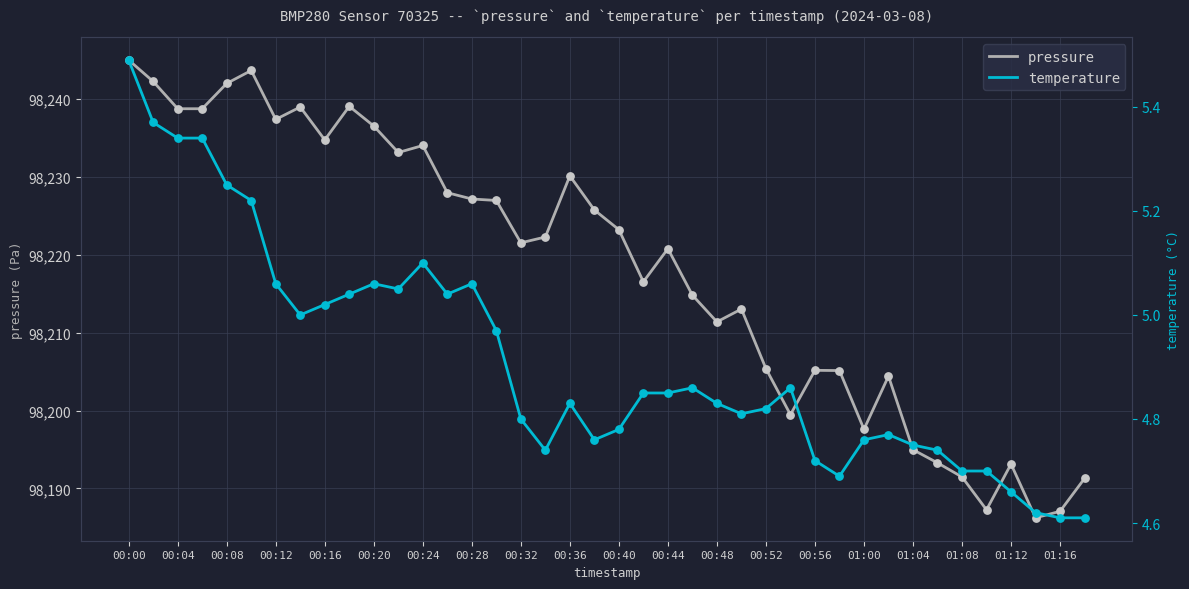

The value of pressure at 00:04 is 28630.9. True or false?

False